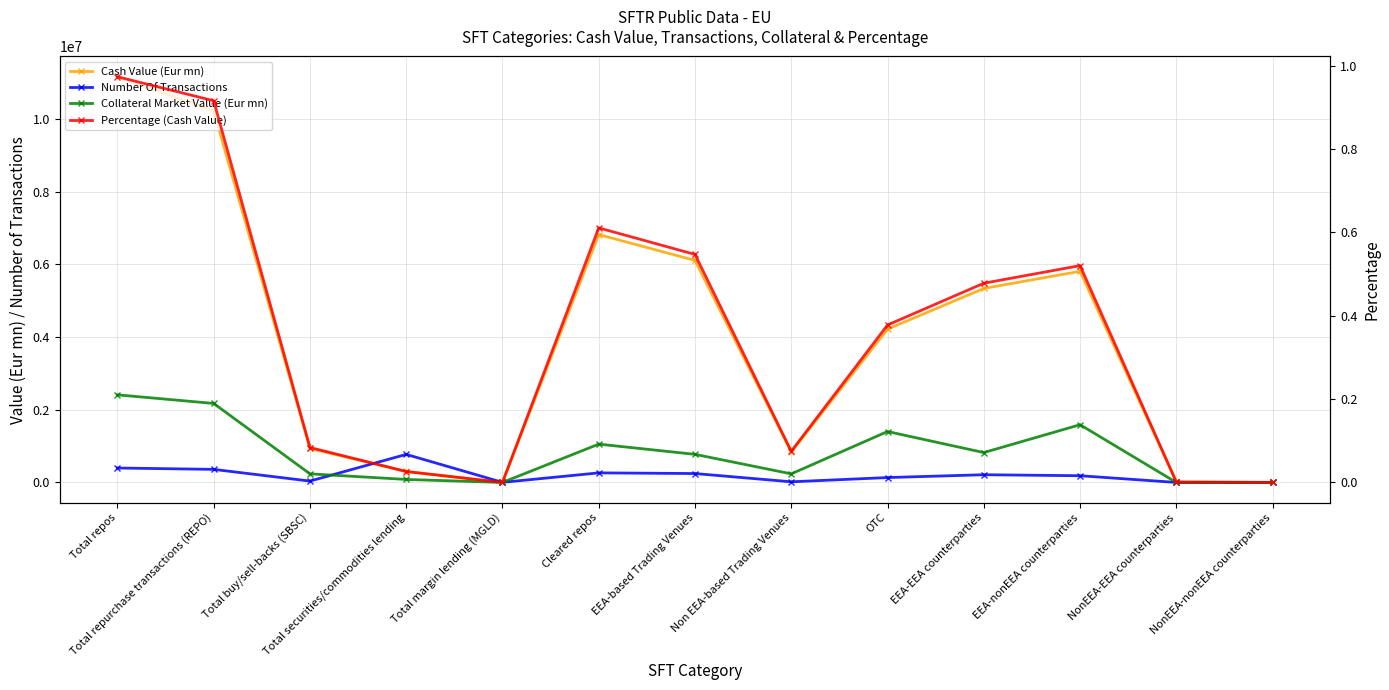

What is the sum of the Number Of Transactions values at Total margin lending (MGLD) and Total securities/commodities lending?

774612.0